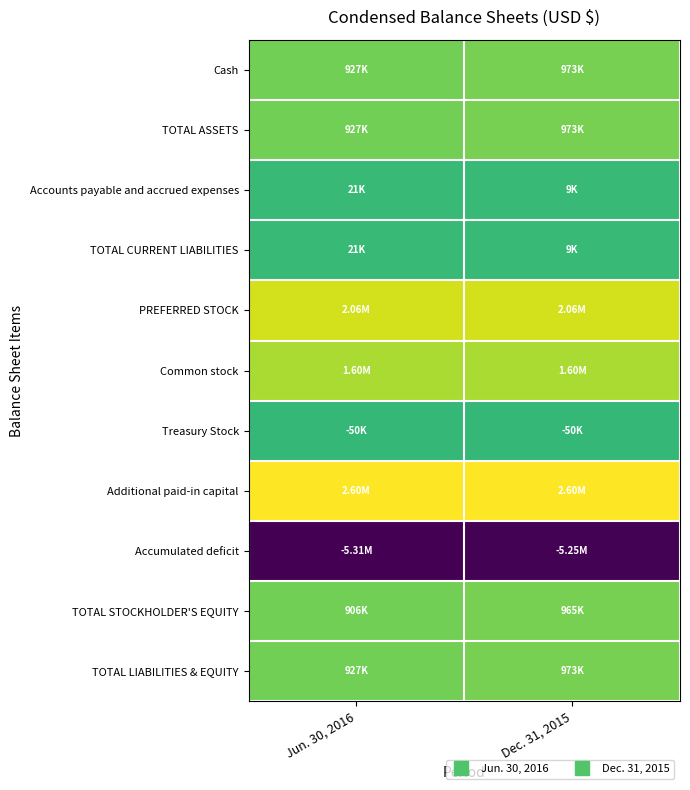

Between Jun. 30, 2016 and Dec. 31, 2015, which series saw the biggest shift?

Accumulated deficit